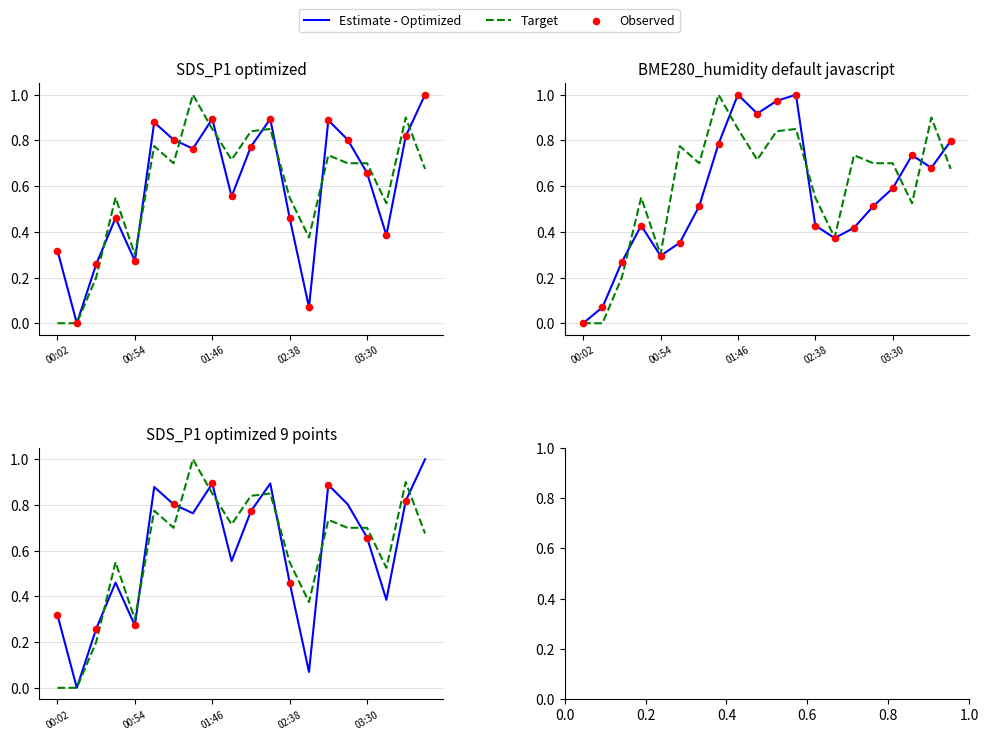

At how many categories does at least one series exceed 0?

20